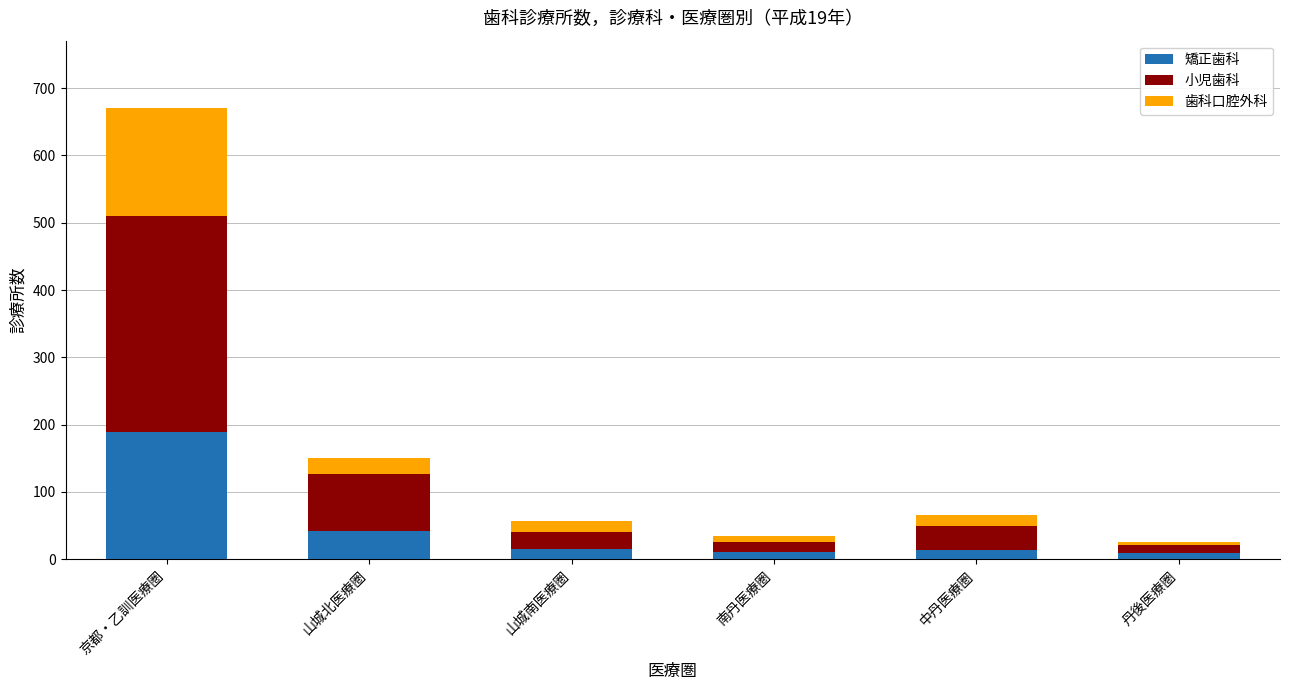

How many data points in 矯正歯科 are less than 15?

3